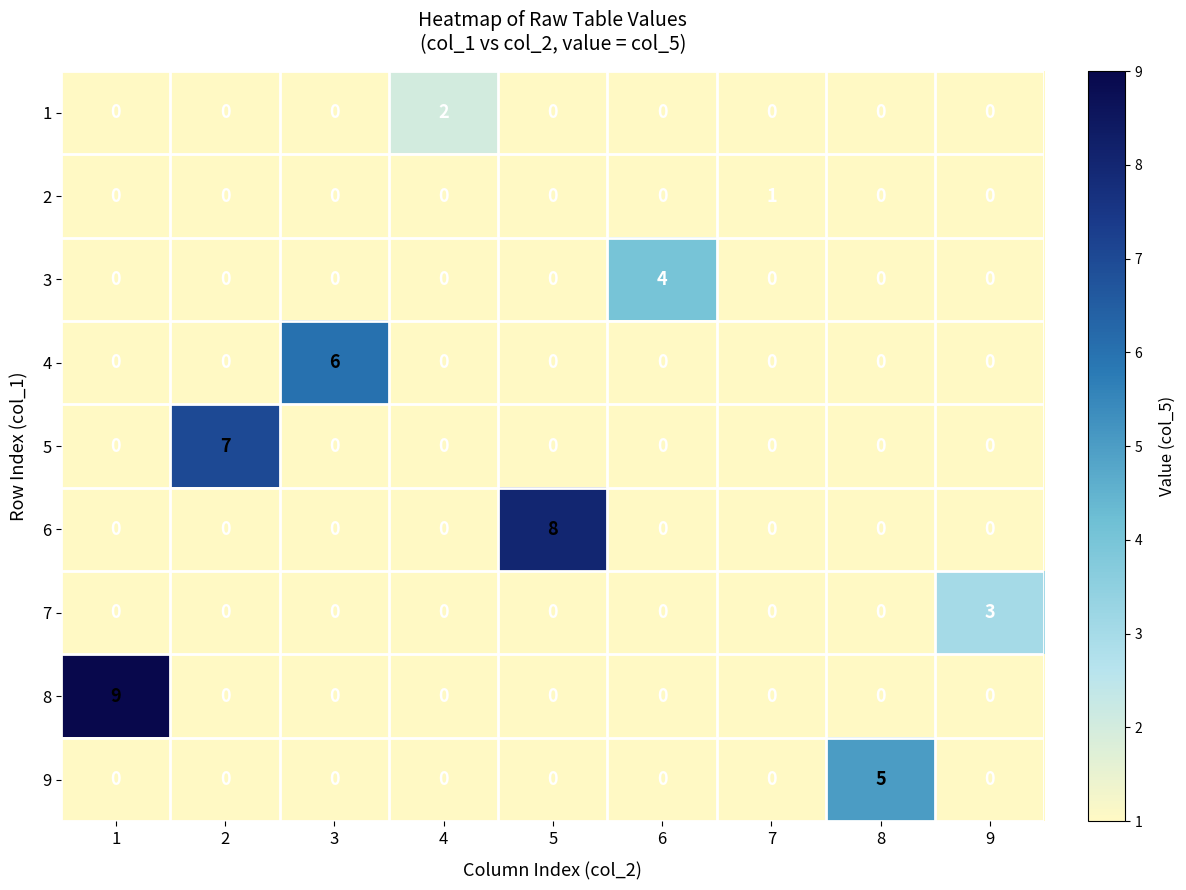

How many values in 2 are above zero?

1